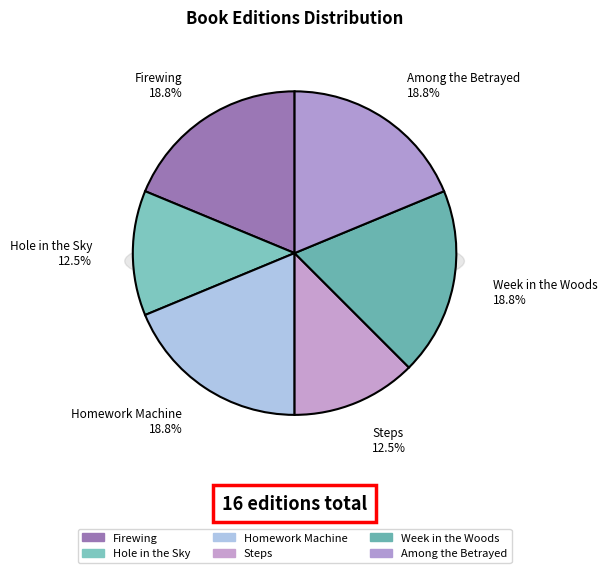

Which category has the biggest portion of the pie?

Firewing